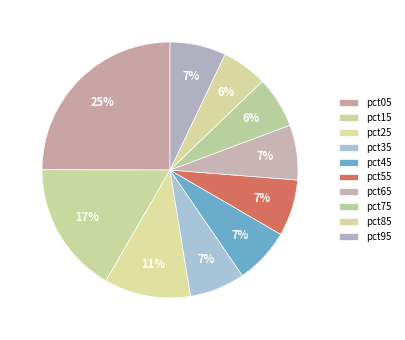

To the nearest percent, what percentage of the pie is pct65?

7%